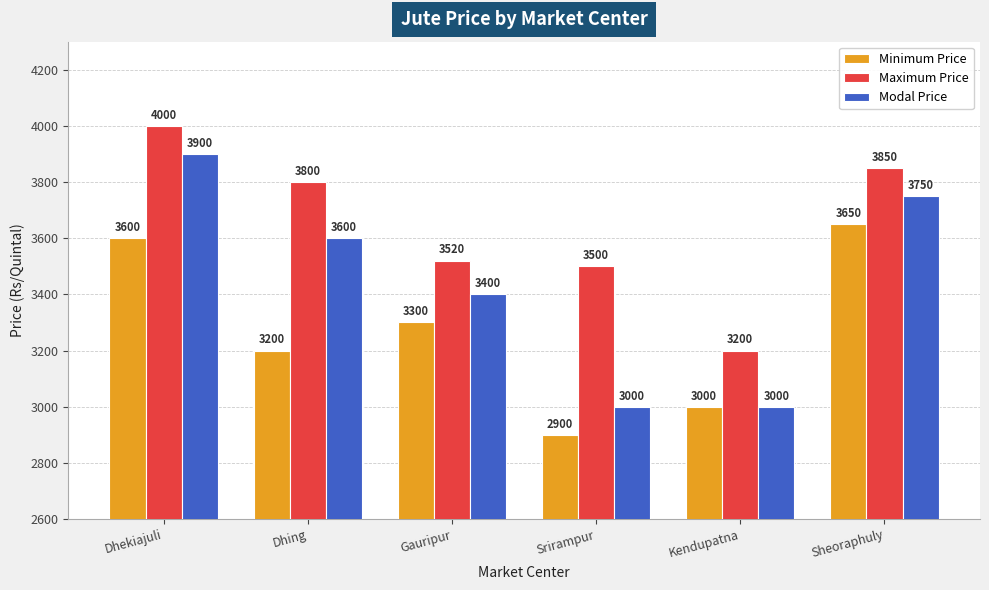

Which series has the largest total across all categories?

Maximum Price